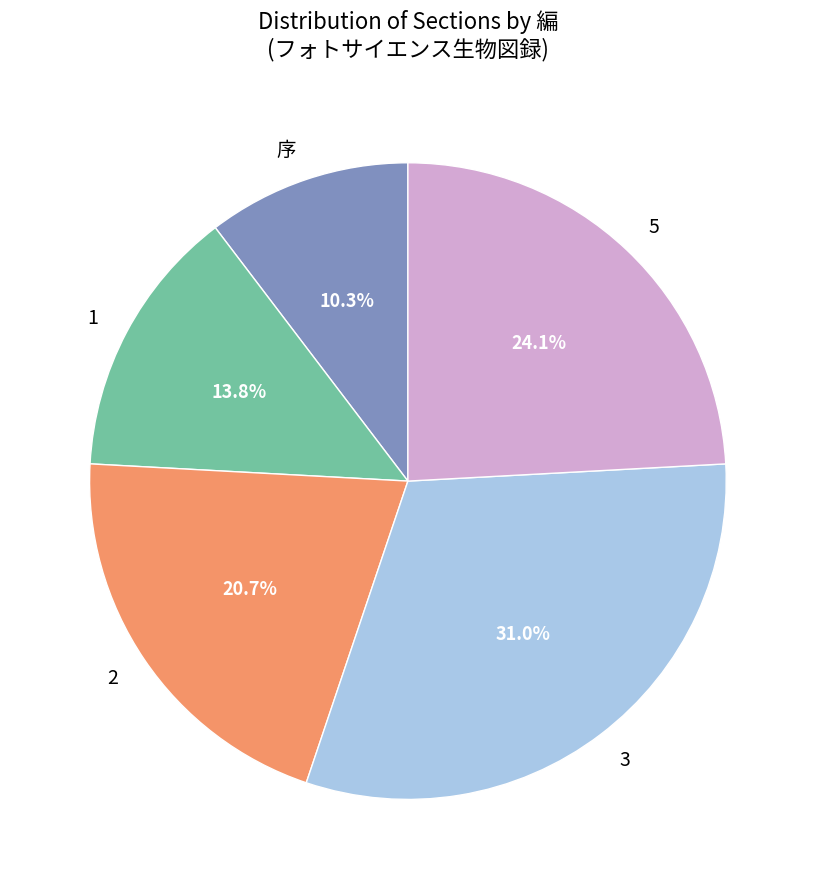

Which slice is the smallest?

序